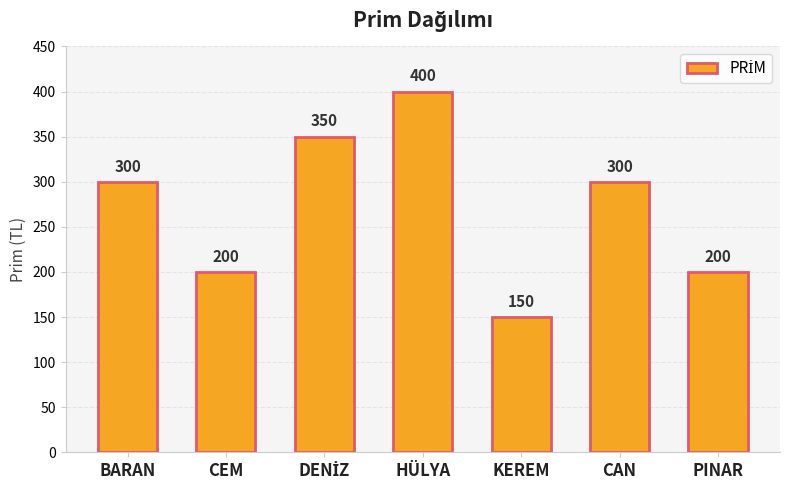

Between HÜLYA and BARAN, which is larger?

HÜLYA